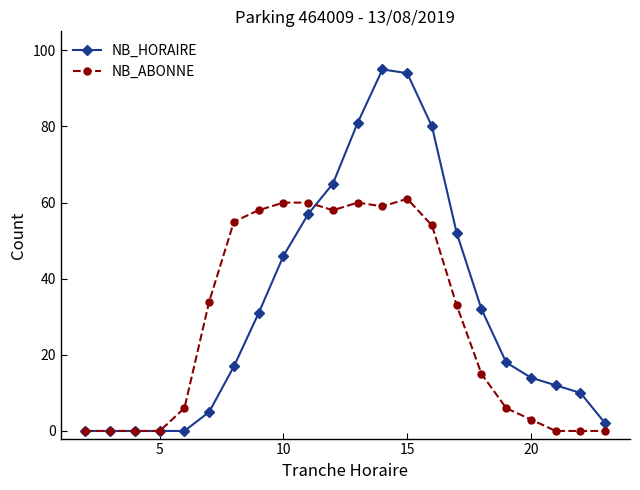

What is the value of the NB_HORAIRE point at the 21st from the left?

10